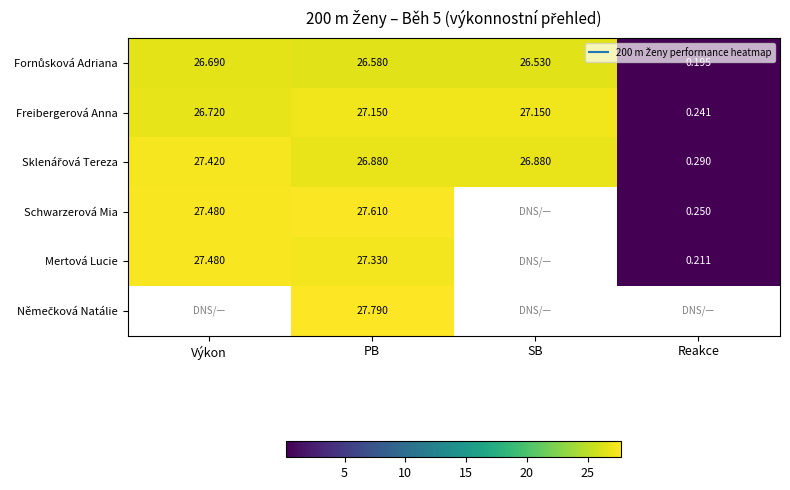

True or false: Freibergerová Anna has a value of 18.1 at Výkon.

False